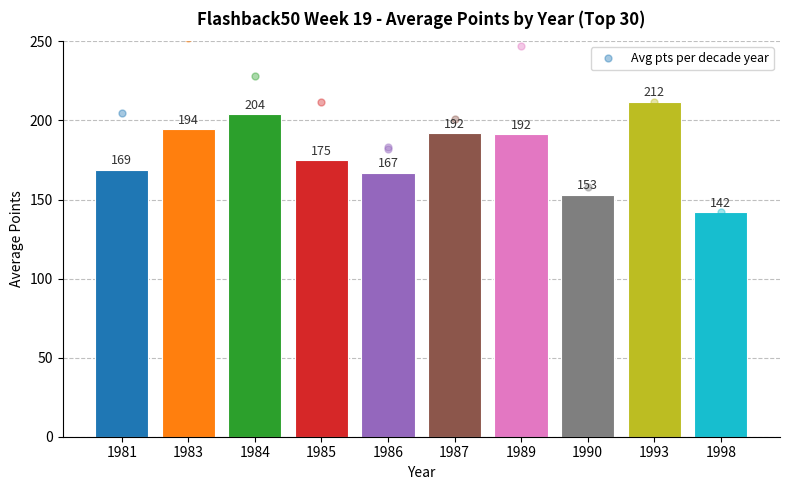

What is the maximum value shown in the chart?

212.0